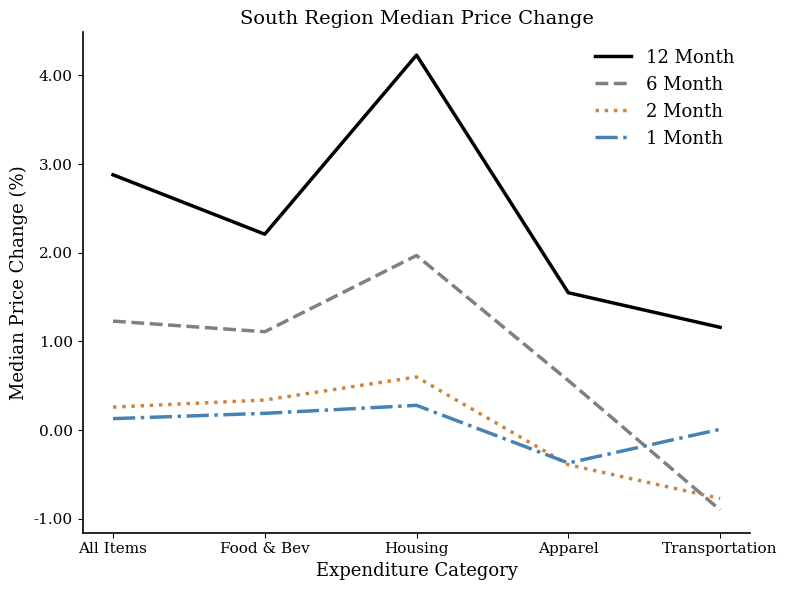

Count the 2 Month values in the range 0 to 1.

3